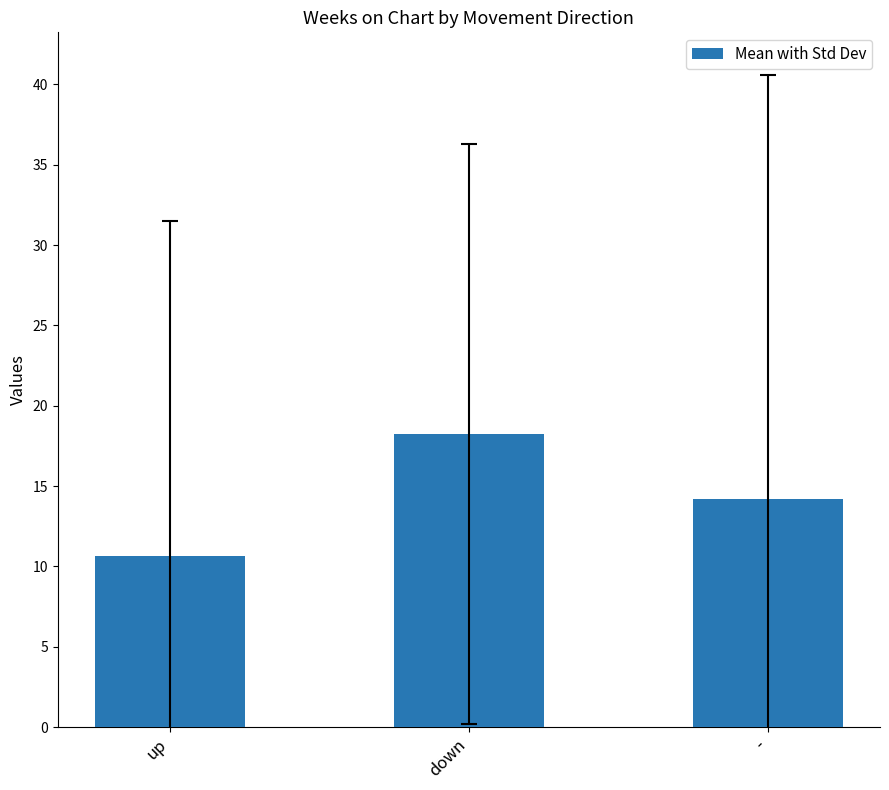

What is the change in value from up to down?

+7.6